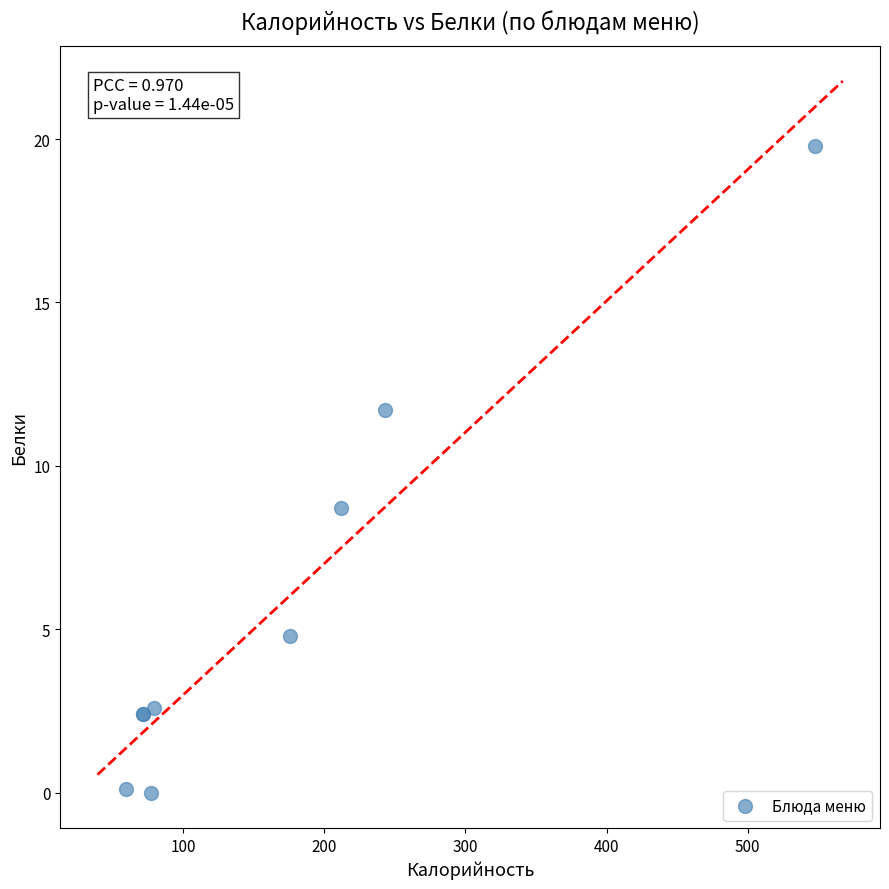

What Y value in the scatter plot is closest to 9?

8.7